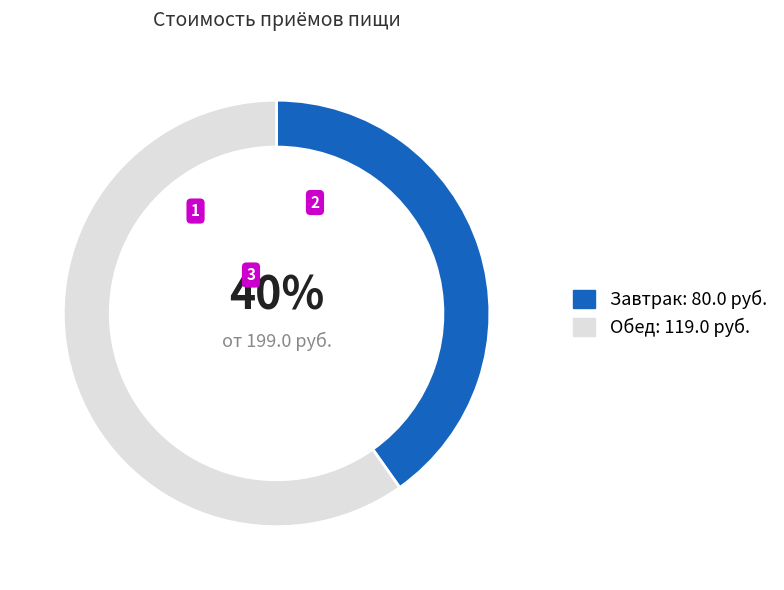

To the nearest percent, what is the difference between the largest and smallest slice percentages?

20%